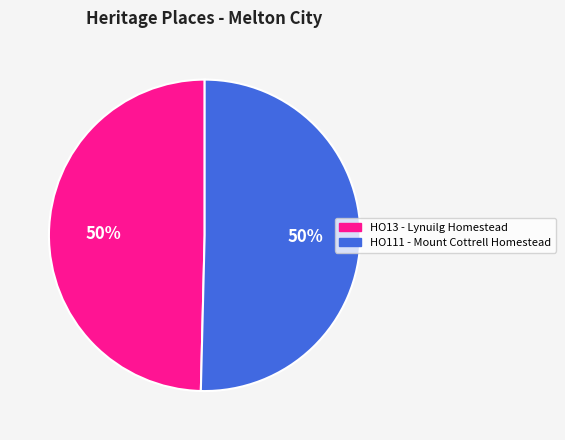

The HO13 - Lynuilg Homestead slice represents 43% of the pie. True or false?

False